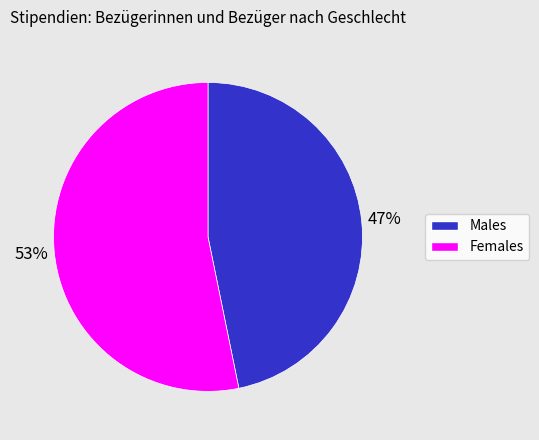

To the nearest percent, what is the difference between the largest and smallest slice percentages?

6%